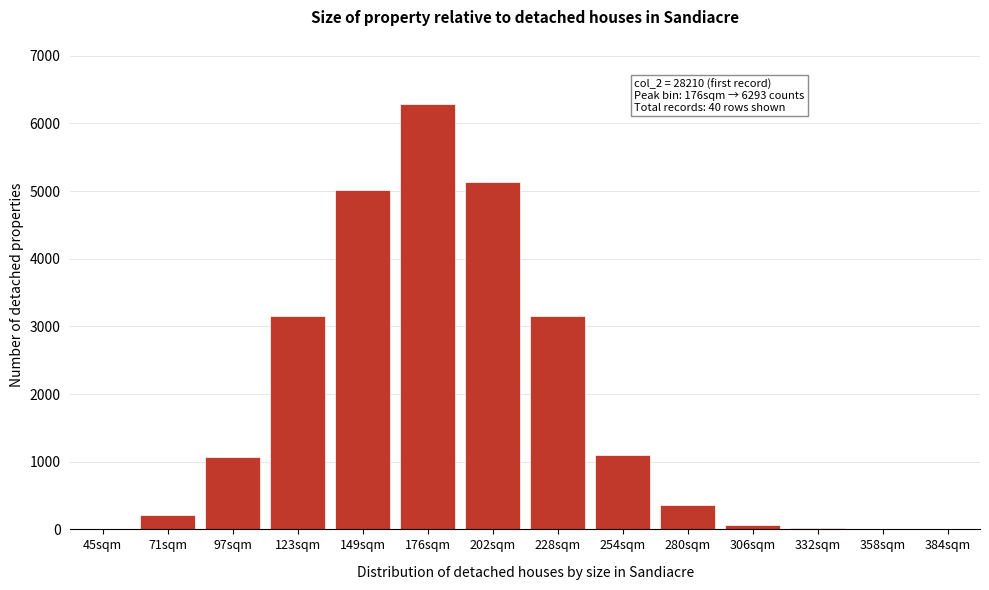

What is the change in value from 71sqm to 280sqm?

+146